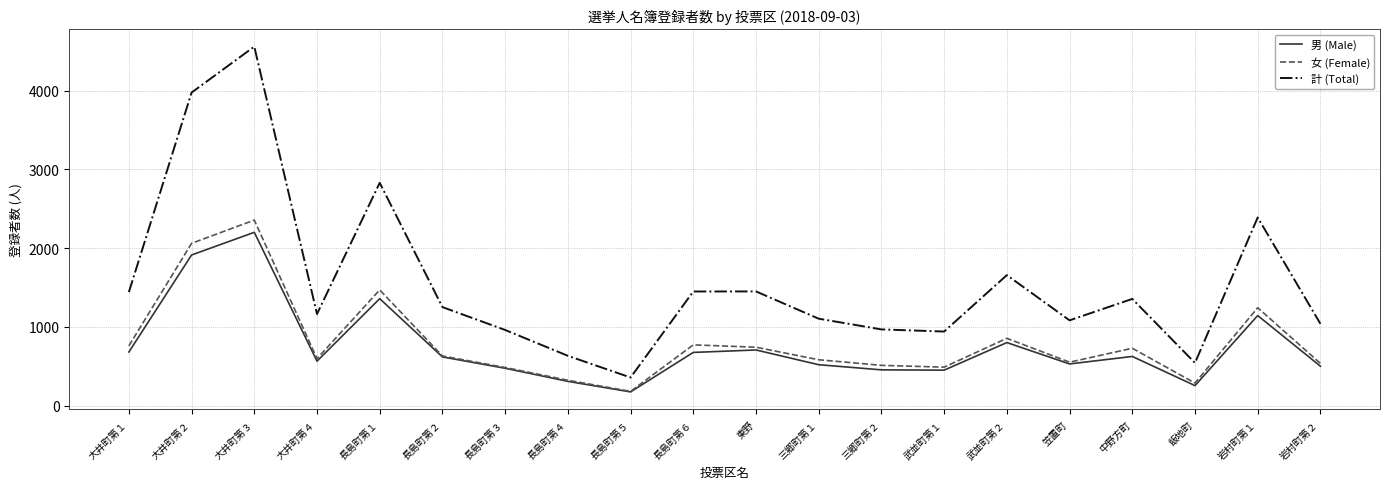

Does the chart display data point markers on the line(s)?

No